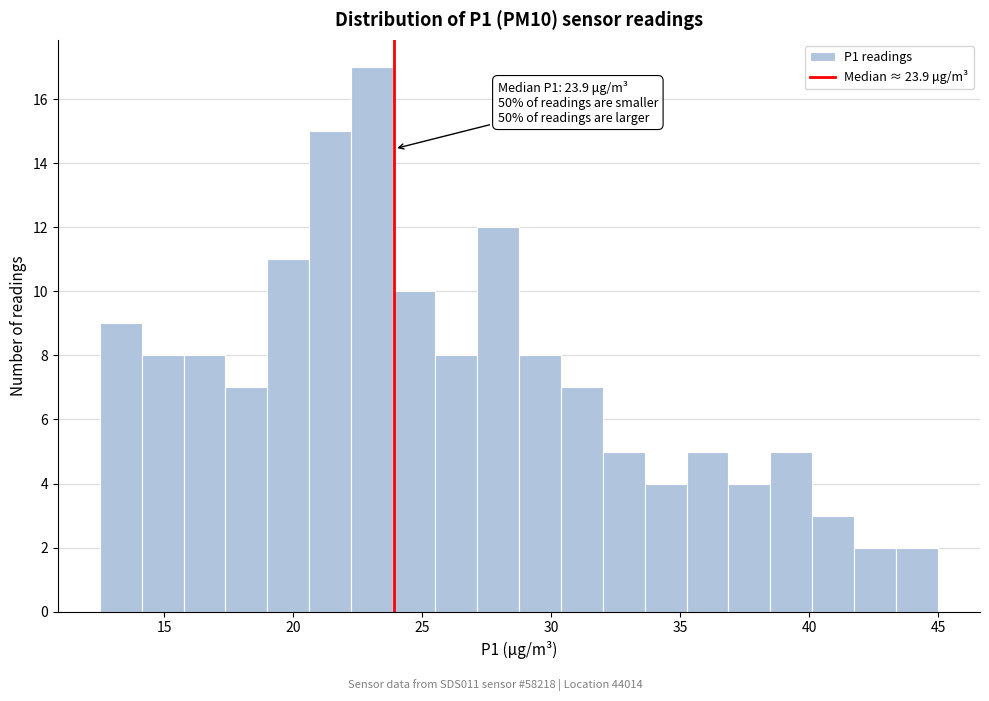

Read against the x-axis, roughly where is the centre of the tallest bar?

23.0